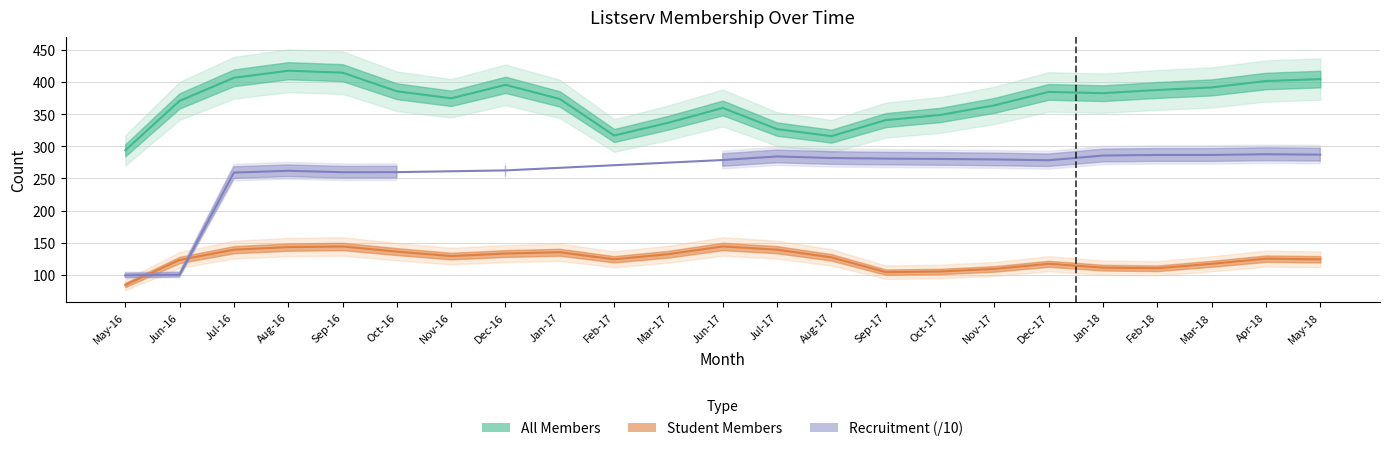

How many data points in student_members are above 125?

11